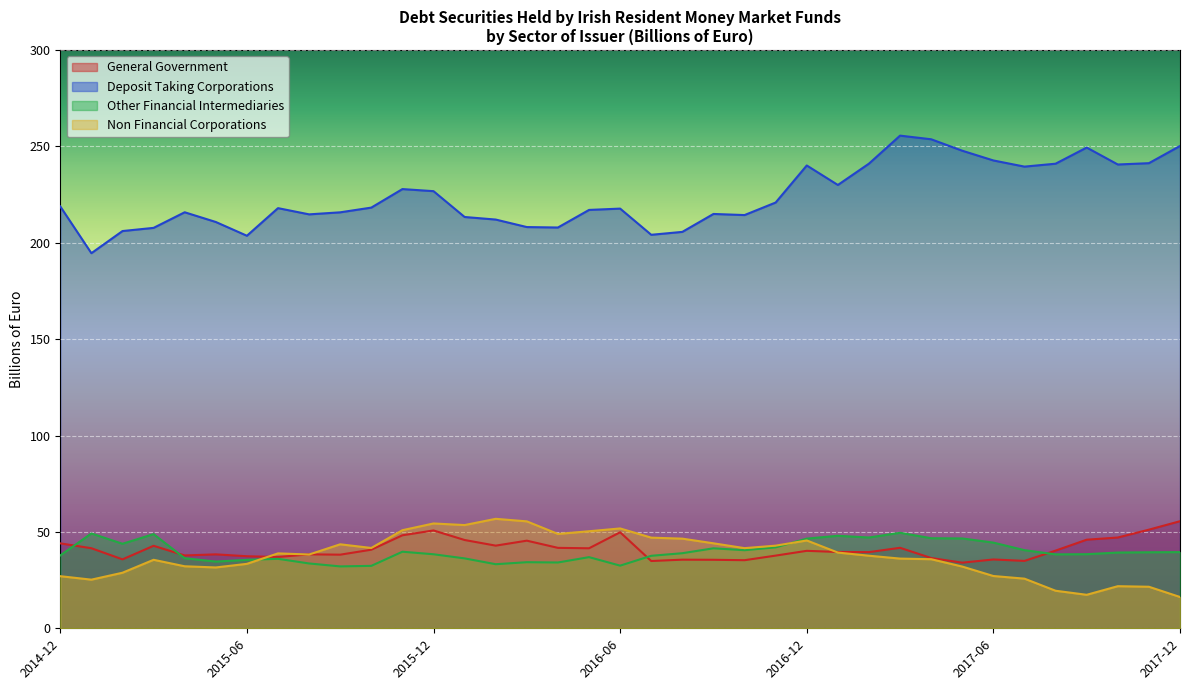

Which series ends up on top after the final intersection of General Government and Other Financial Intermediaries?

General Government